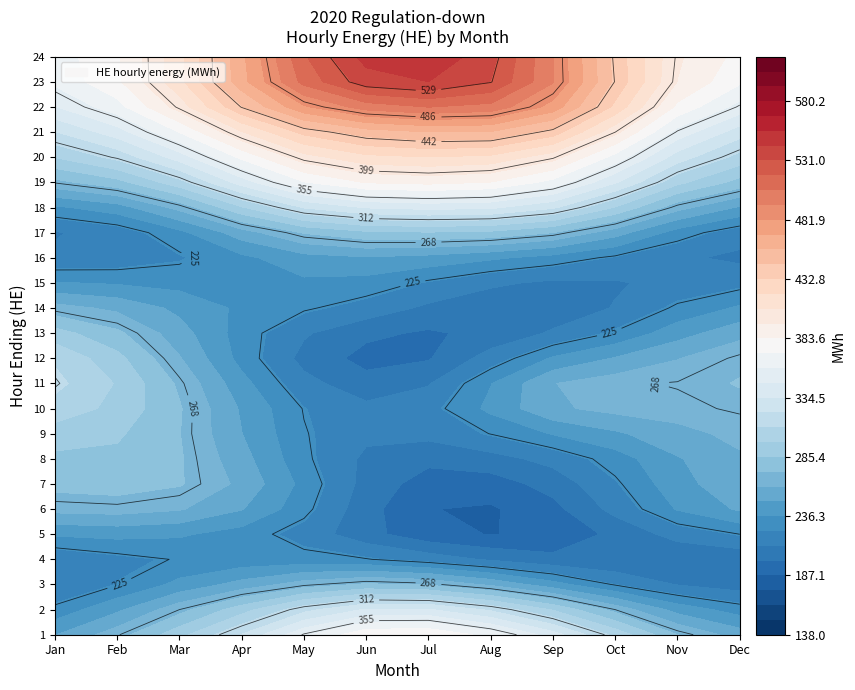

True or false: 7 has a value of 369 at 10.

False